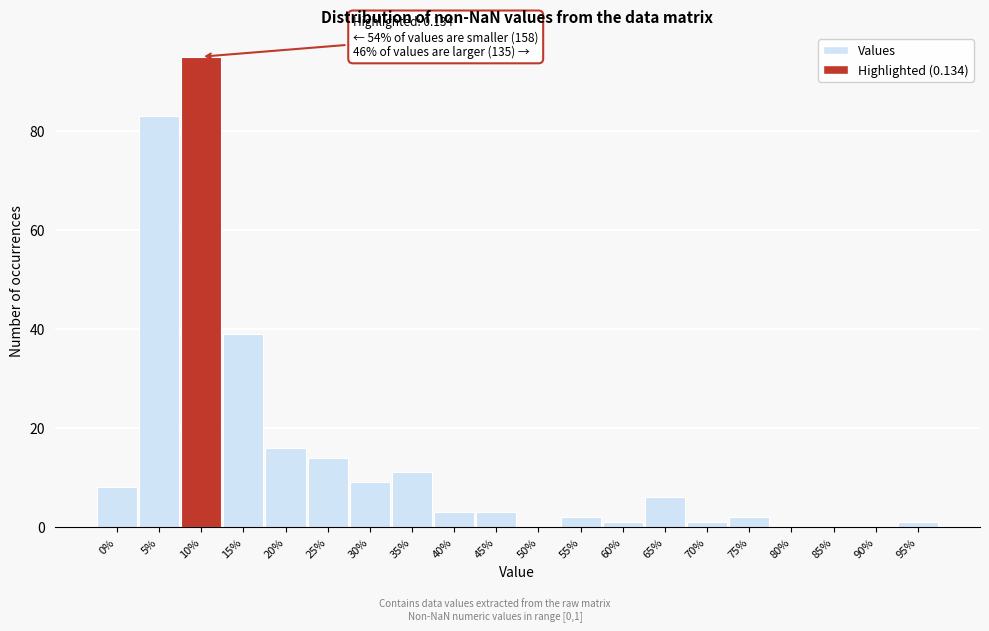

Reading left to right, transcribe all the data shown in this chart.

0%=8	5%=83	10%=95	15%=39	20%=16	25%=14	30%=9	35%=11	40%=3	45%=3	50%=0	55%=2	60%=1	65%=6	70%=1	75%=2	80%=0	85%=0	90%=0	95%=1